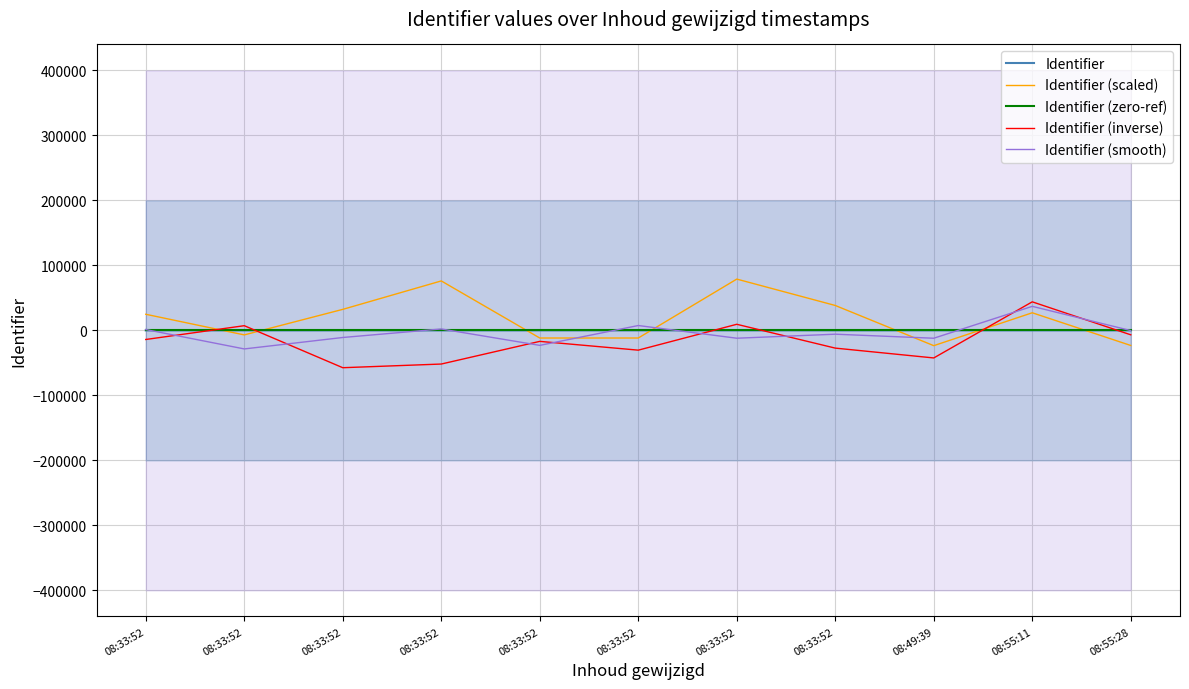

At which category does Identifier (inverse) reach its first local peak?

08:33:52